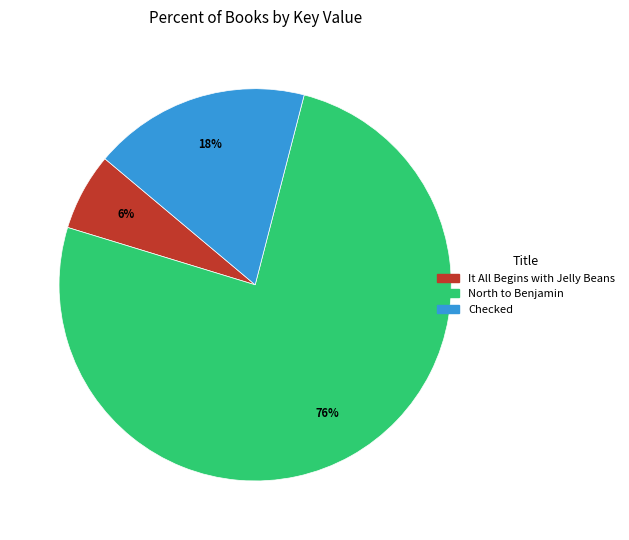

Rank the categories by value from highest to lowest.

North to Benjamin, Checked, It All Begins with Jelly Beans